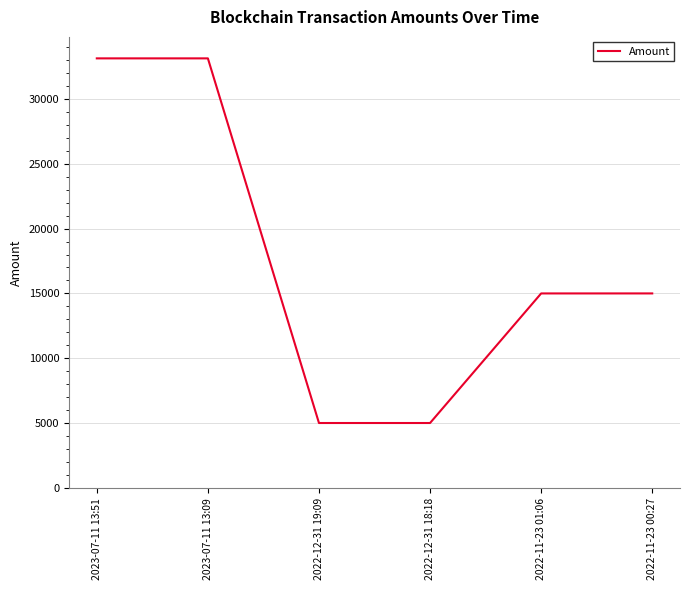

What is the change in value from 2023-07-11 13:51 to 2022-12-31 18:18?

-28108.0